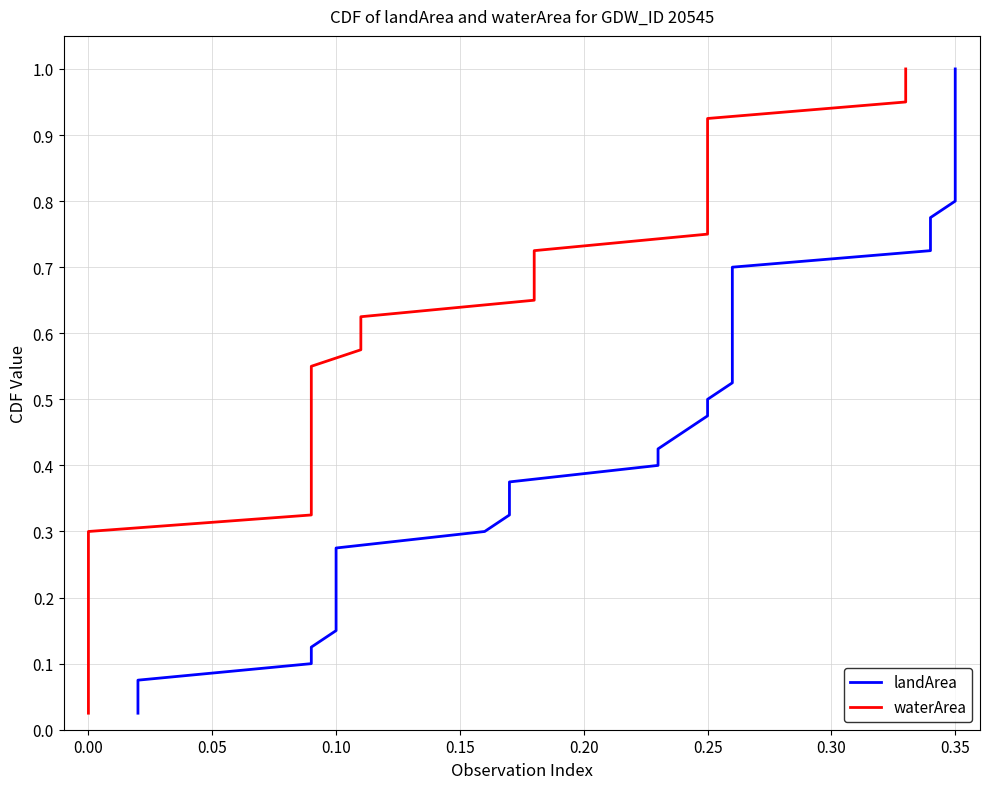

What is the maximum value for waterArea?

1.0